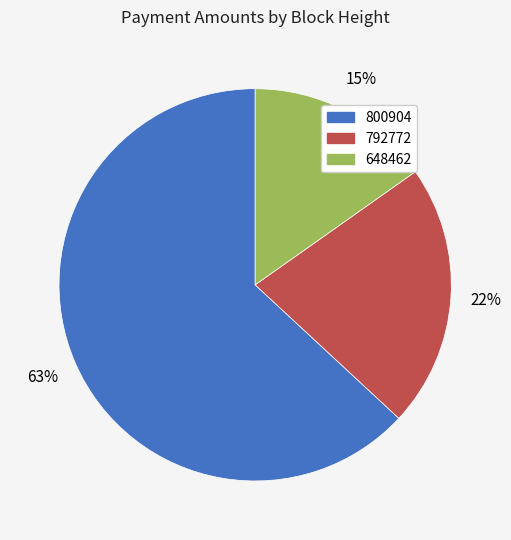

How many segments does this pie chart have?

3